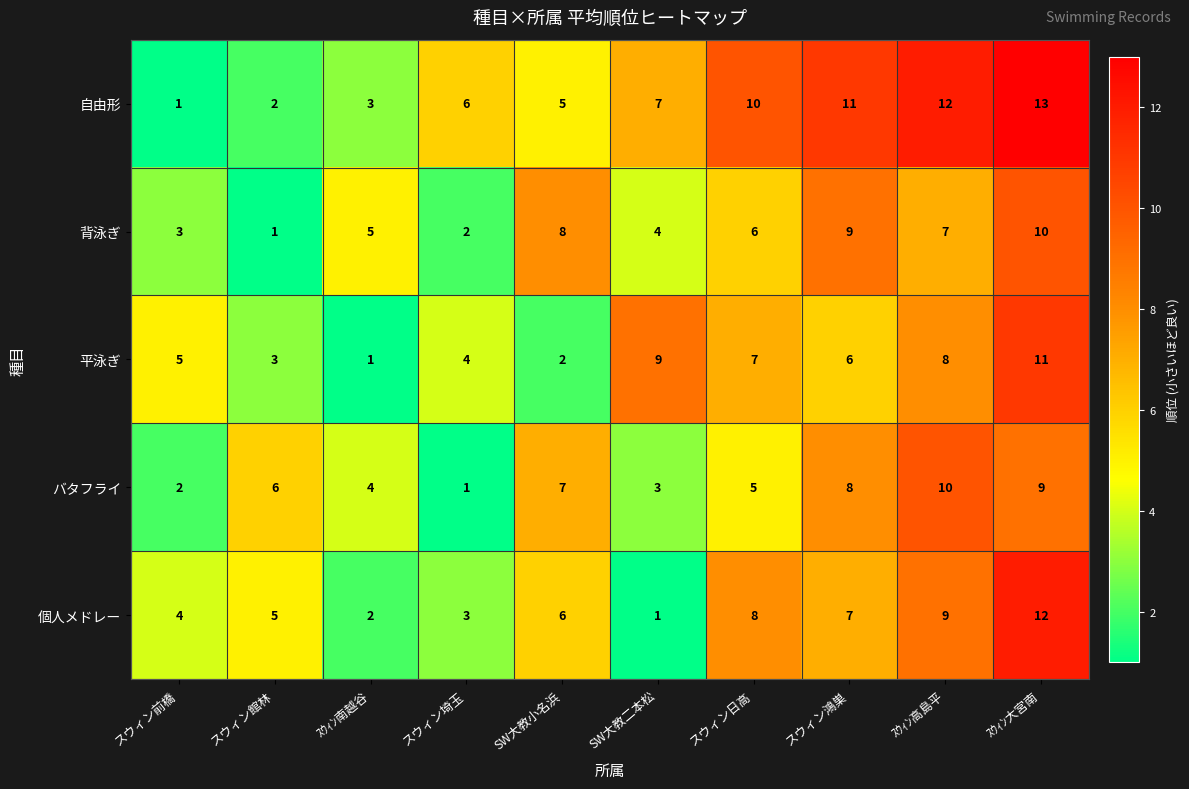

At SW大教二本松, list the series in order from smallest to largest.

個人メドレー, バタフライ, 背泳ぎ, 自由形, 平泳ぎ